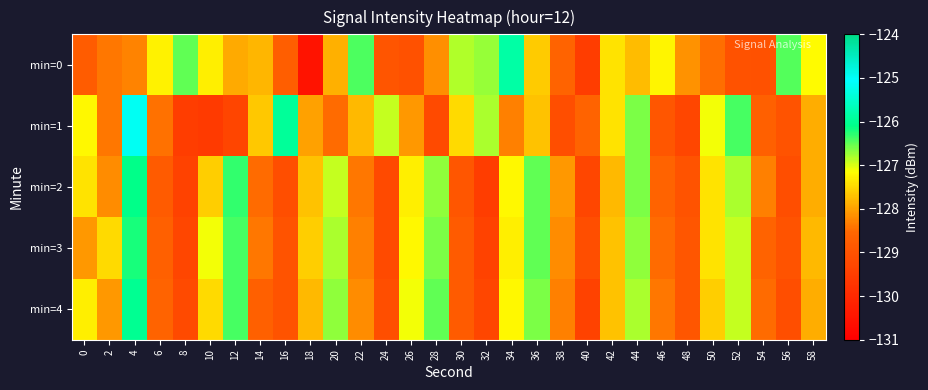

Which category has the highest value across all series?

4